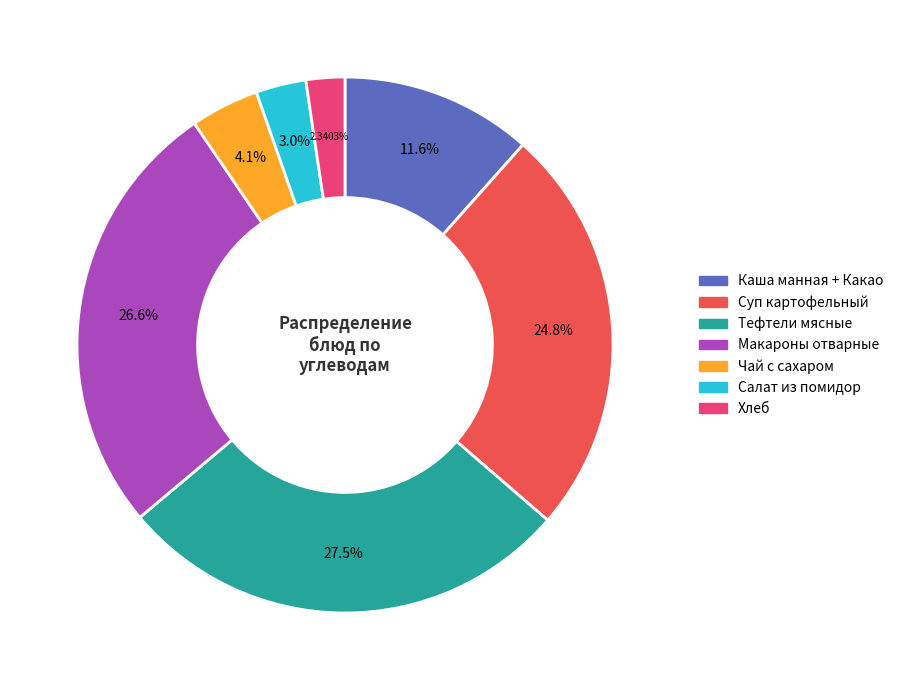

Count the number of slices in the pie.

7